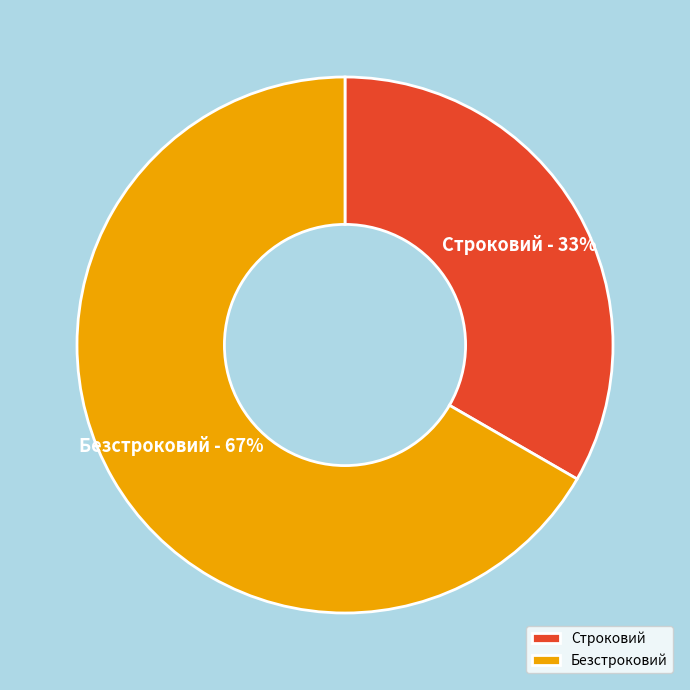

Count the number of slices in the pie.

2